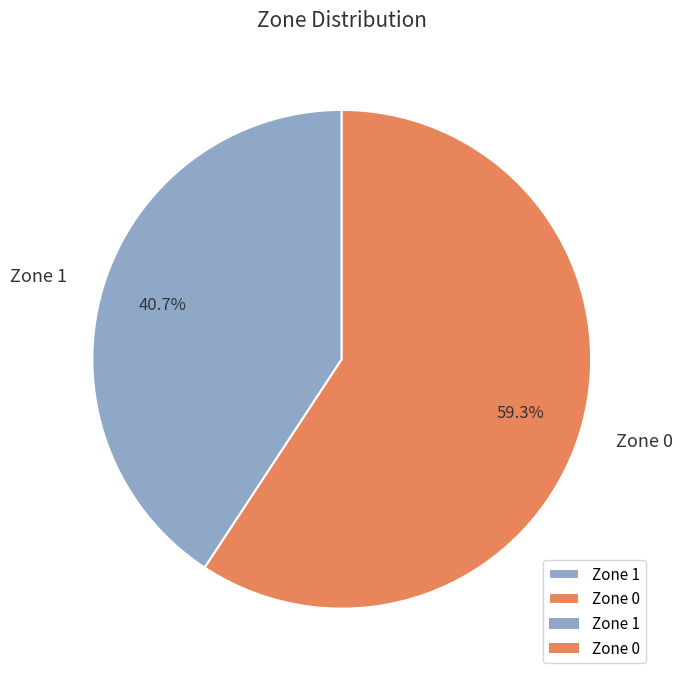

Is there a majority slice in this chart?

Yes